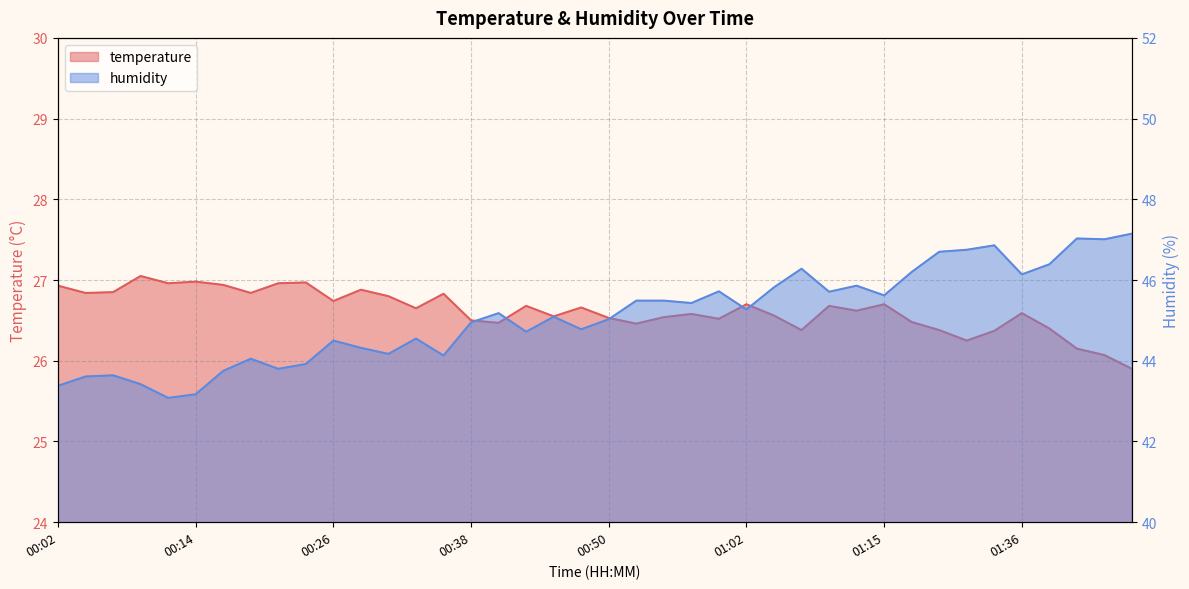

What is the maximum value for temperature?

27.1